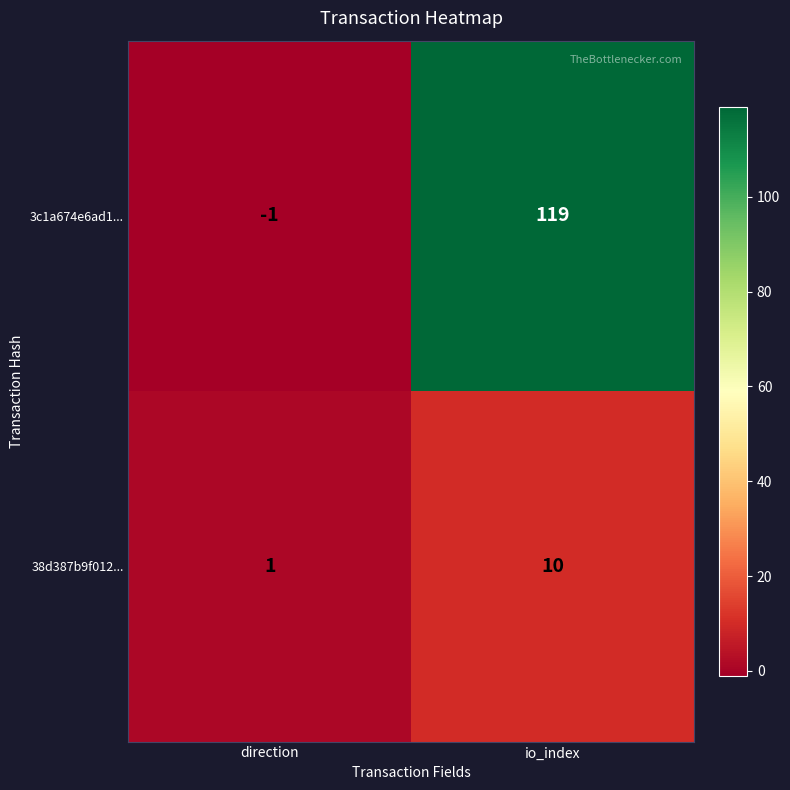

At which category is the sum across all series the highest?

io_index